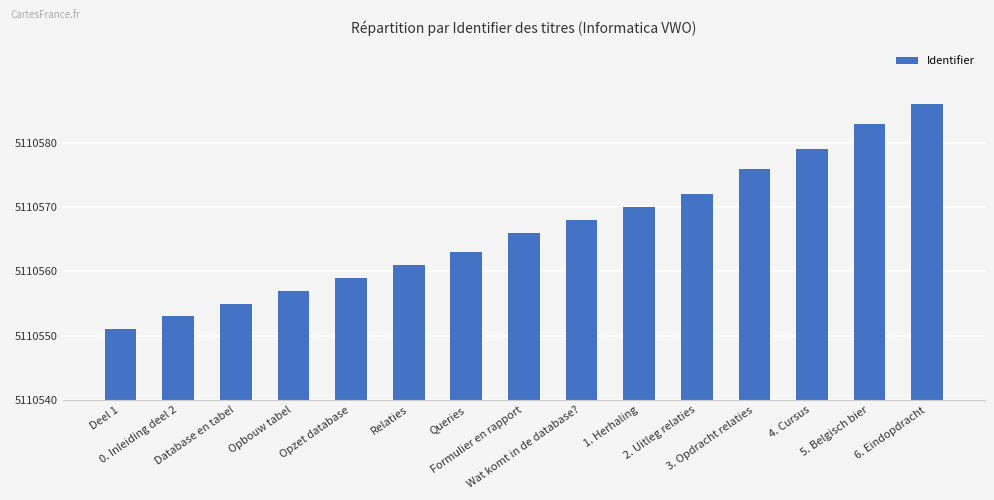

What position from the right is Wat komt in de database??

7